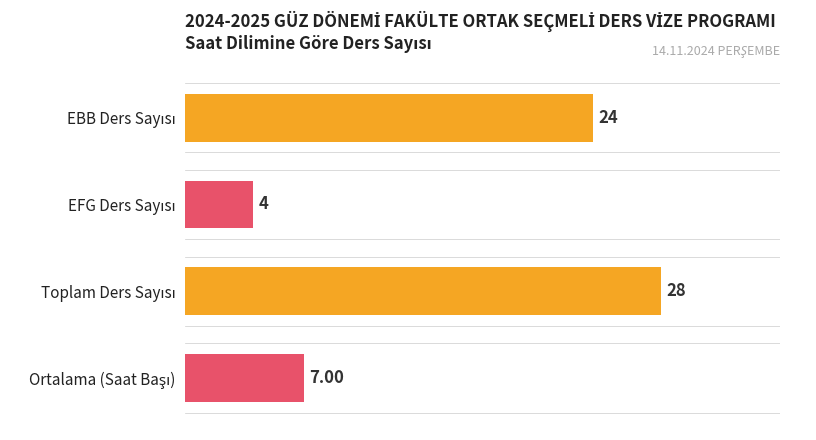

The value of EBB (Count) at 14:00 is 8. True or false?

False